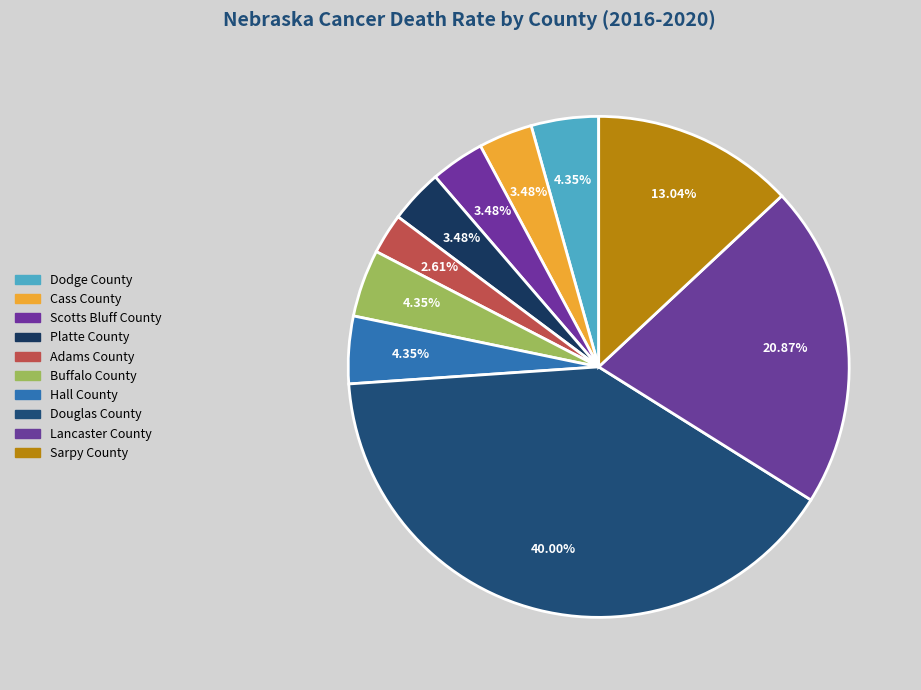

How many segments does this pie chart have?

10